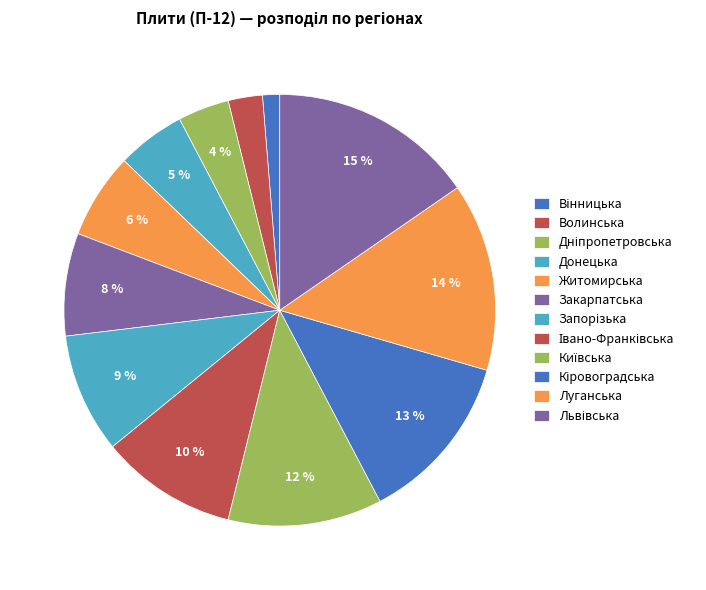

Does Житомирська account for over 50% of the chart?

No